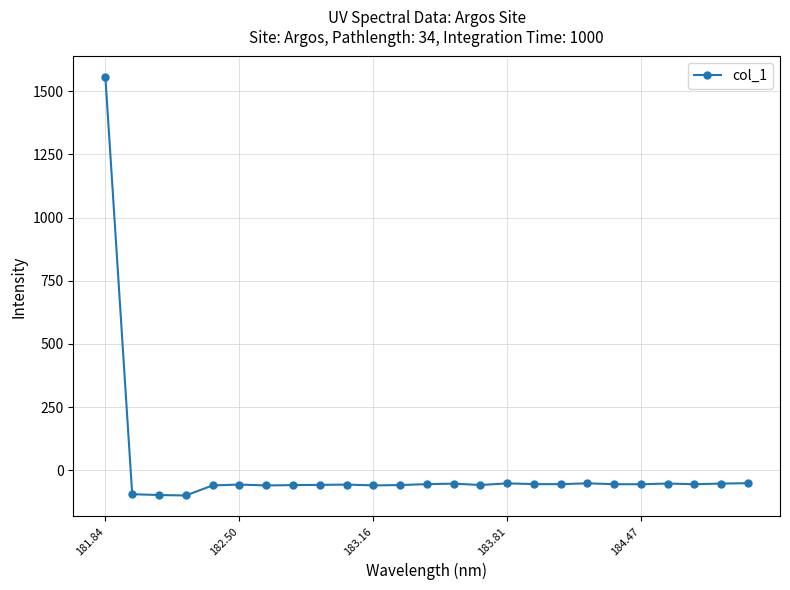

What is the difference between the maximum and minimum values?

1654.8